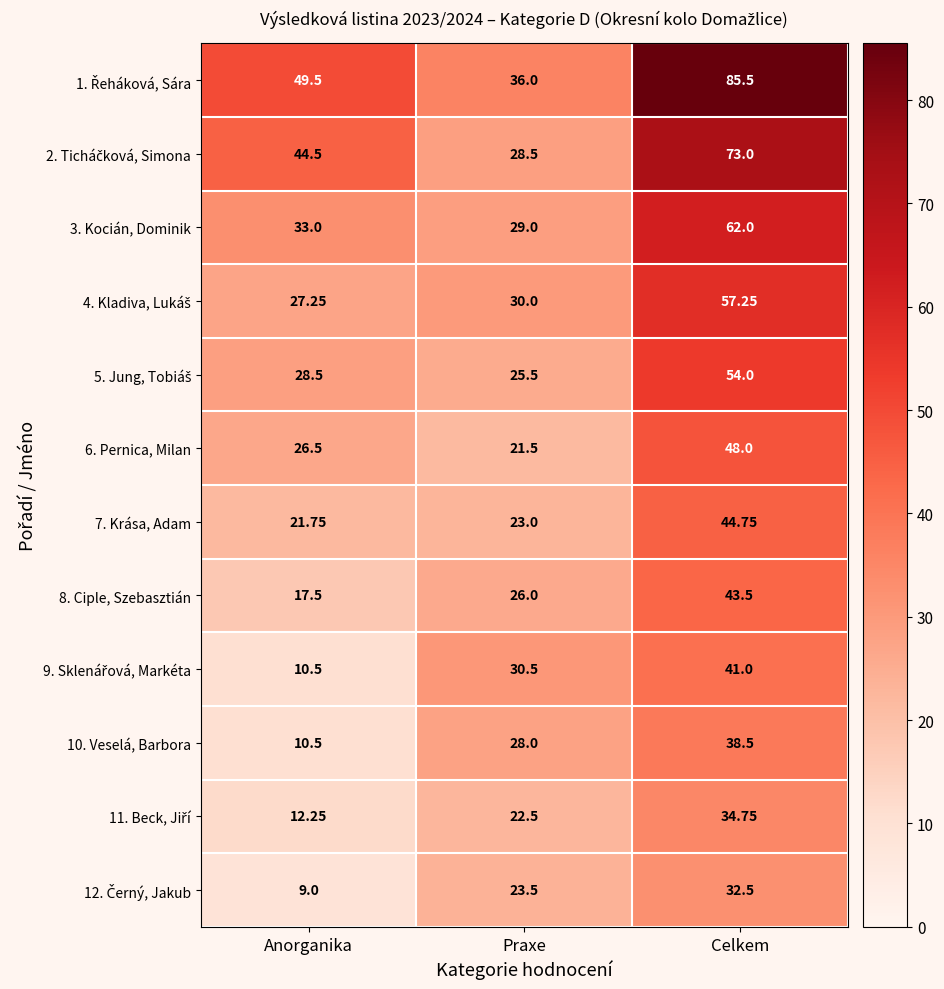

Which label corresponds to the largest value in the chart?

Celkem